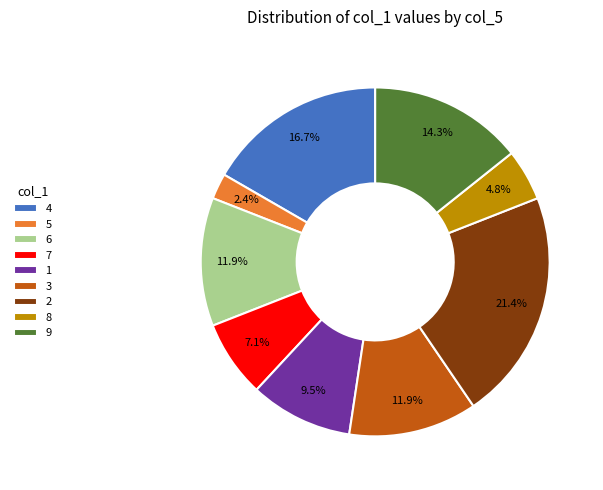

Does 4 represent more than half of the total?

No